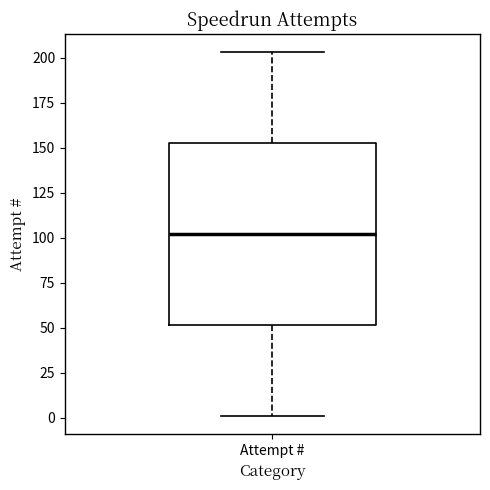

Read this box plot against the y-axis: the position of the median line, the range covered by the box, and the ends of both whiskers. The values are not printed on the chart, so give them approximately, as read against the axis.

median 100, box 50 to 155, whiskers 0 to 205